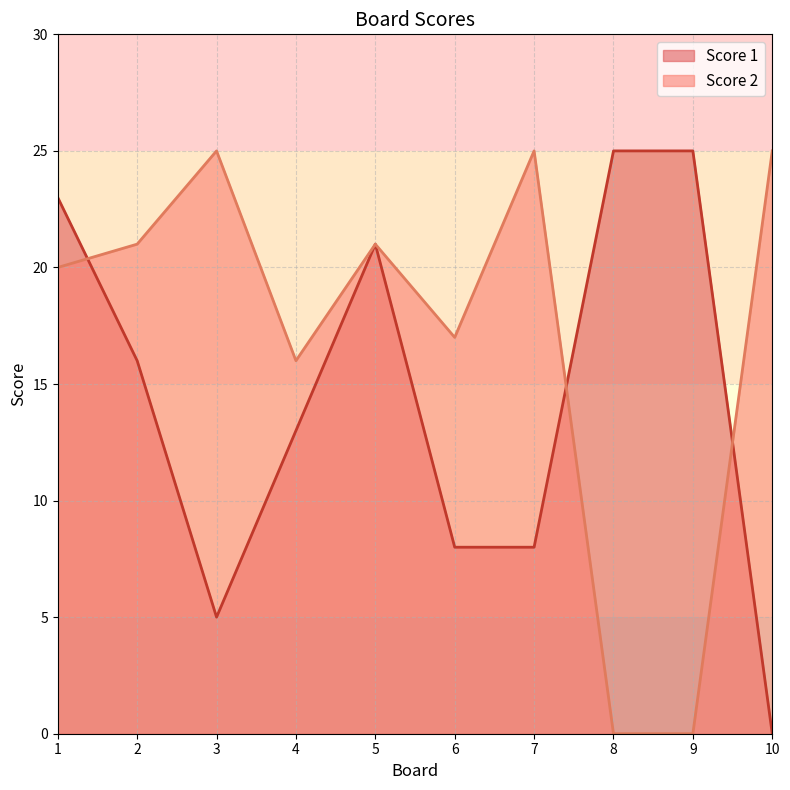

How many lines are shown in the chart?

2